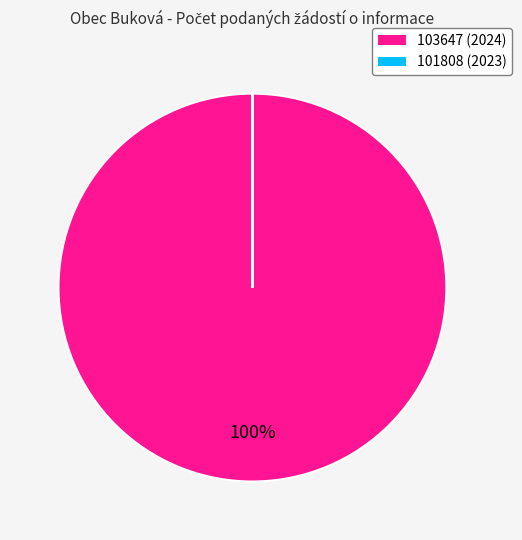

To the nearest percent, what percentage of the pie is 103647 (2024)?

100%